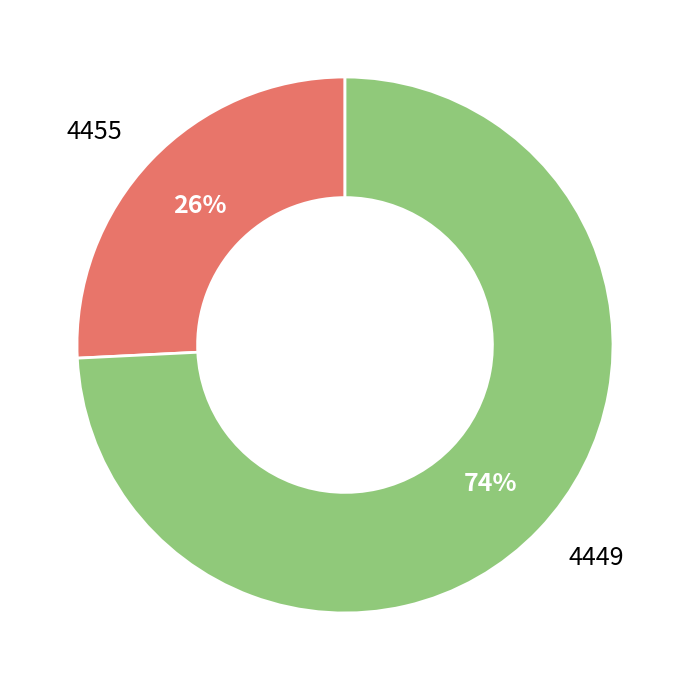

Rank the categories by value from lowest to highest.

4455, 4449